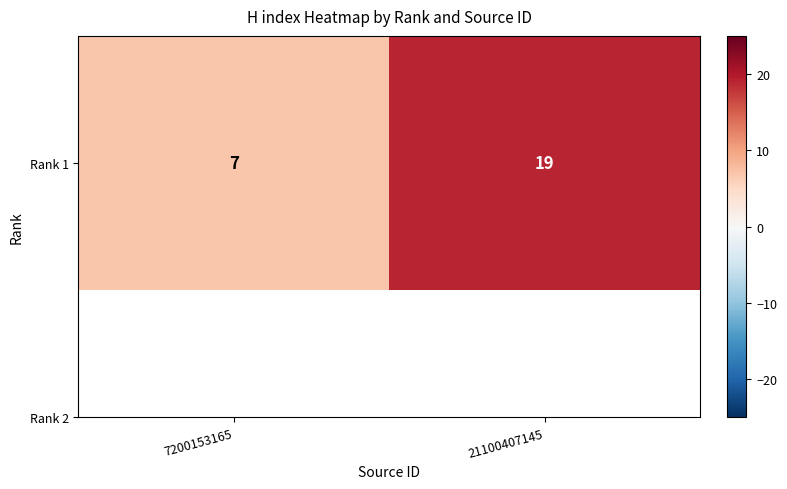

What is the minimum value shown in the chart?

7